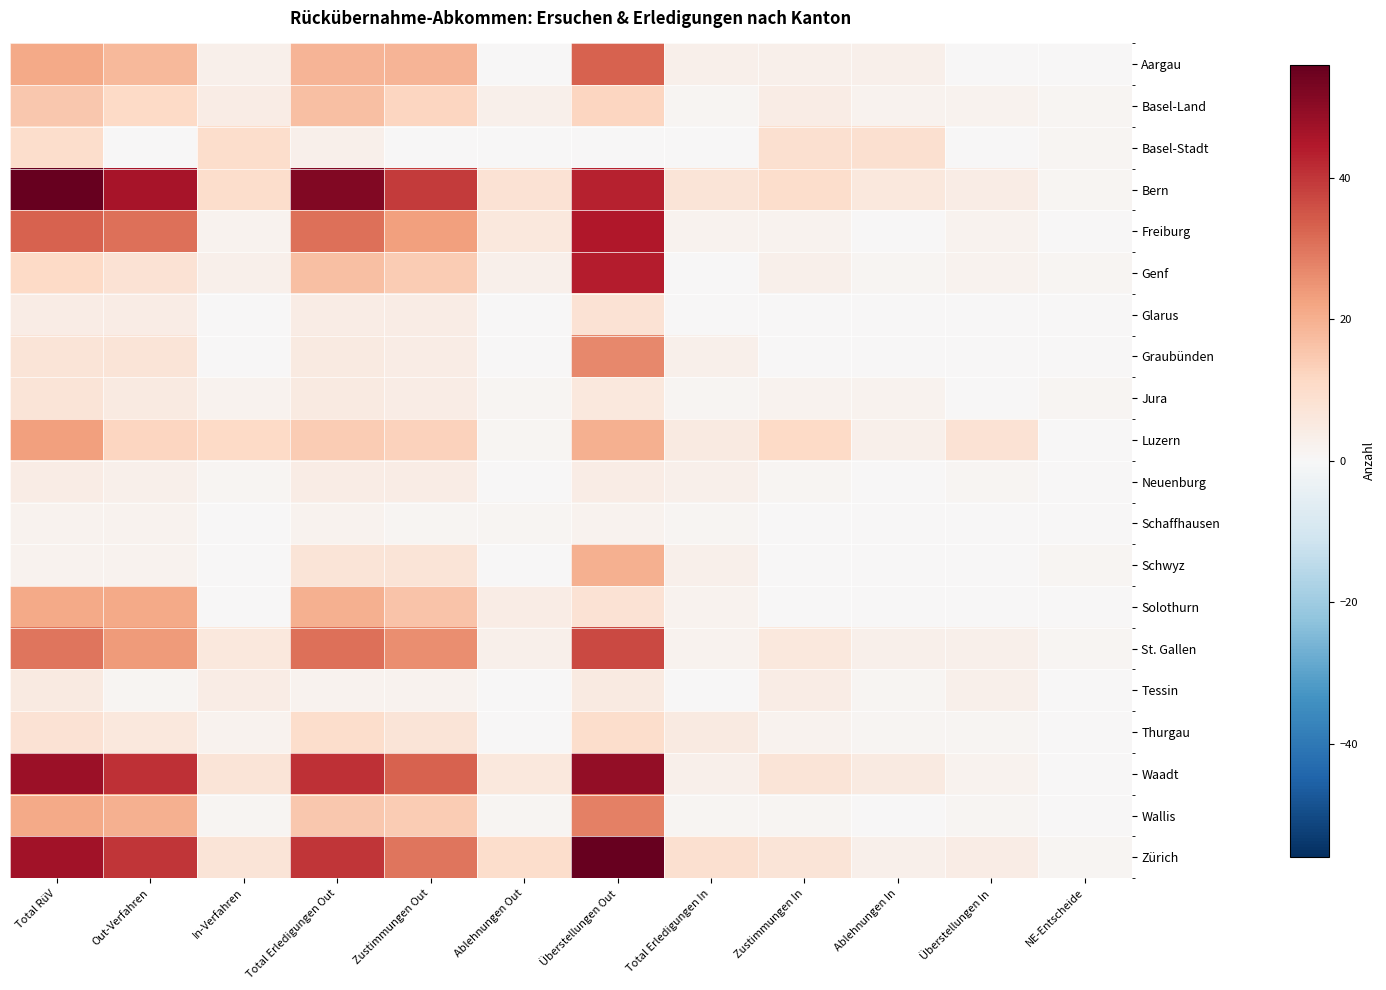

At which category is the sum across all series the highest?

Überstellungen Out